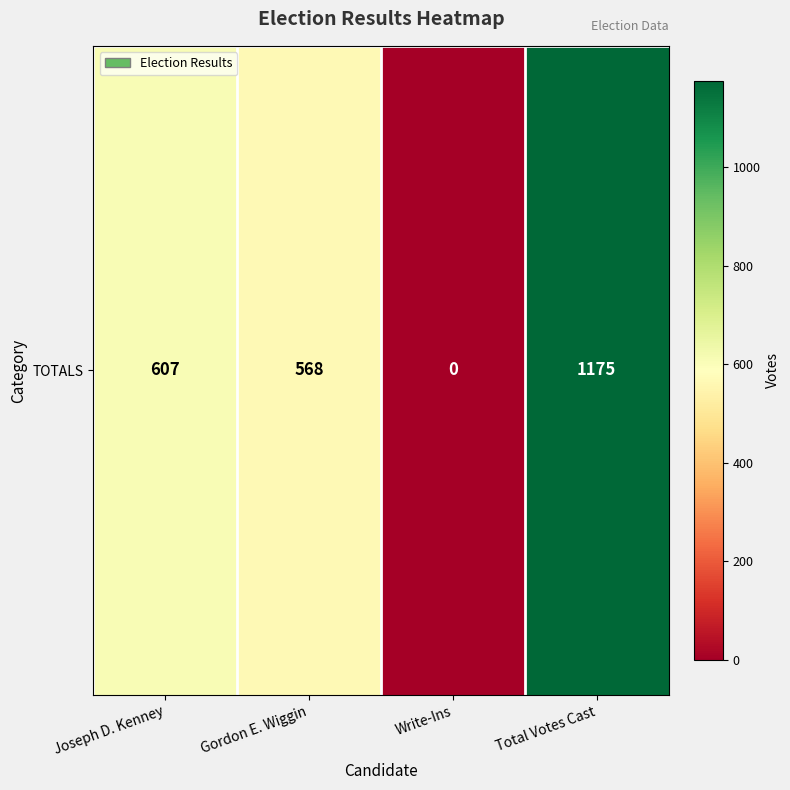

What is the change in value from Gordon E. Wiggin to Write-Ins?

-568